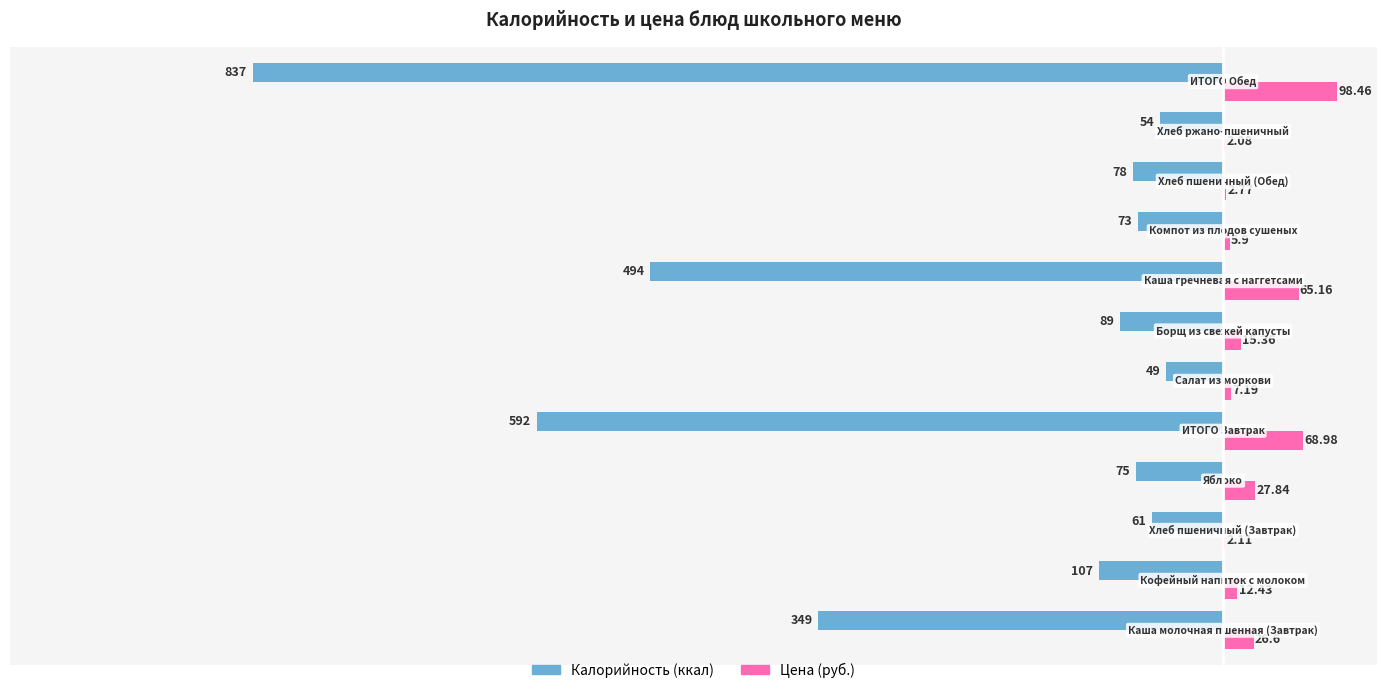

Count the number of data series in this chart.

2